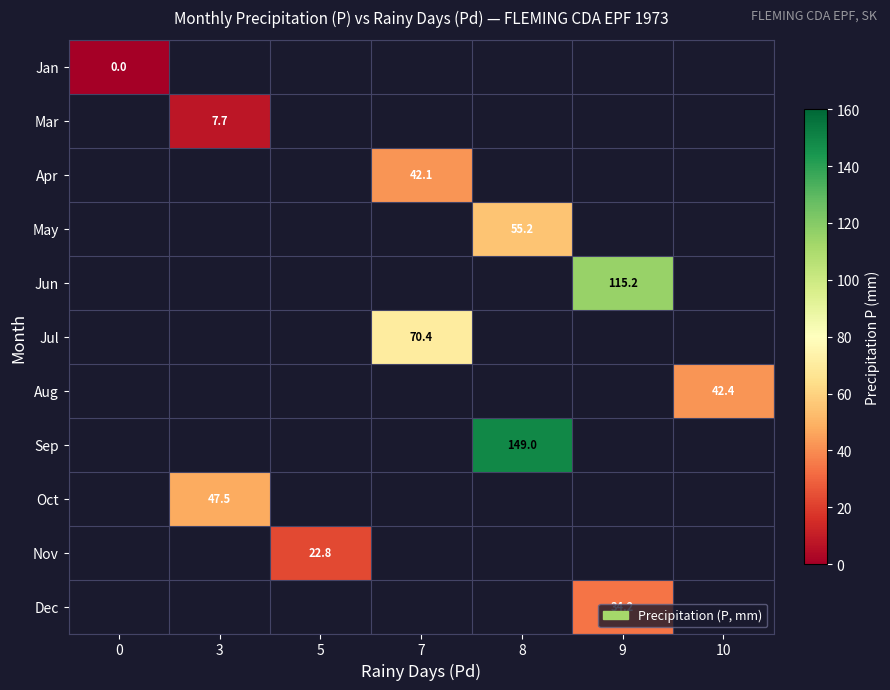

Between 0 and 5, which is larger?

5